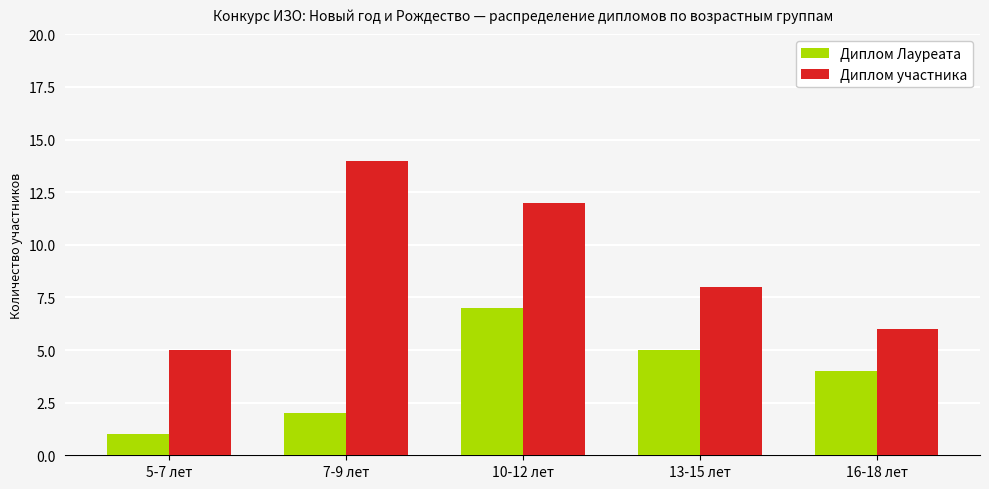

What position from the right is 16-18 лет?

1